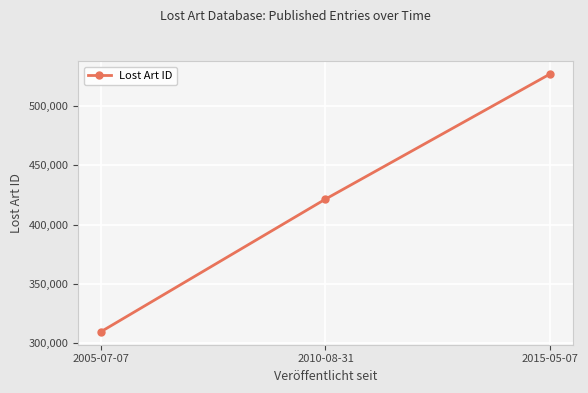

Is this an area chart (filled region under the line)?

No